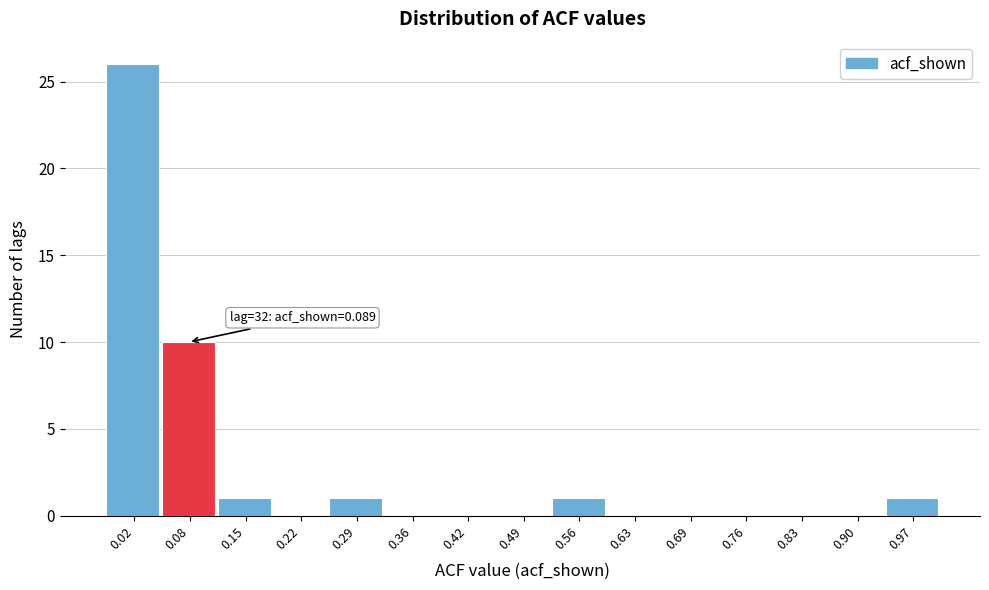

Which range on the x-axis has the tallest bar?

-0.02 to 0.05